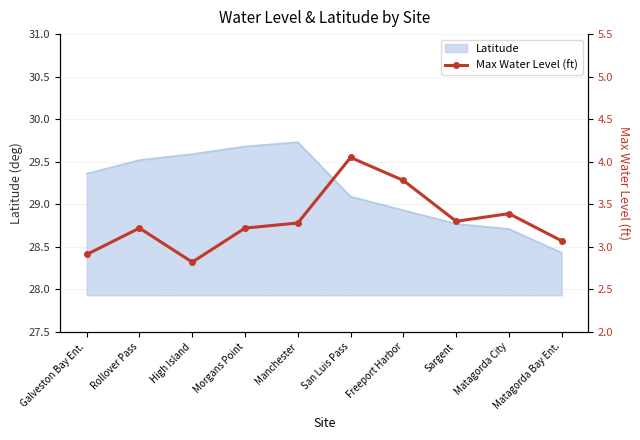

What is the label of the 2nd point from the left?

Rollover Pass